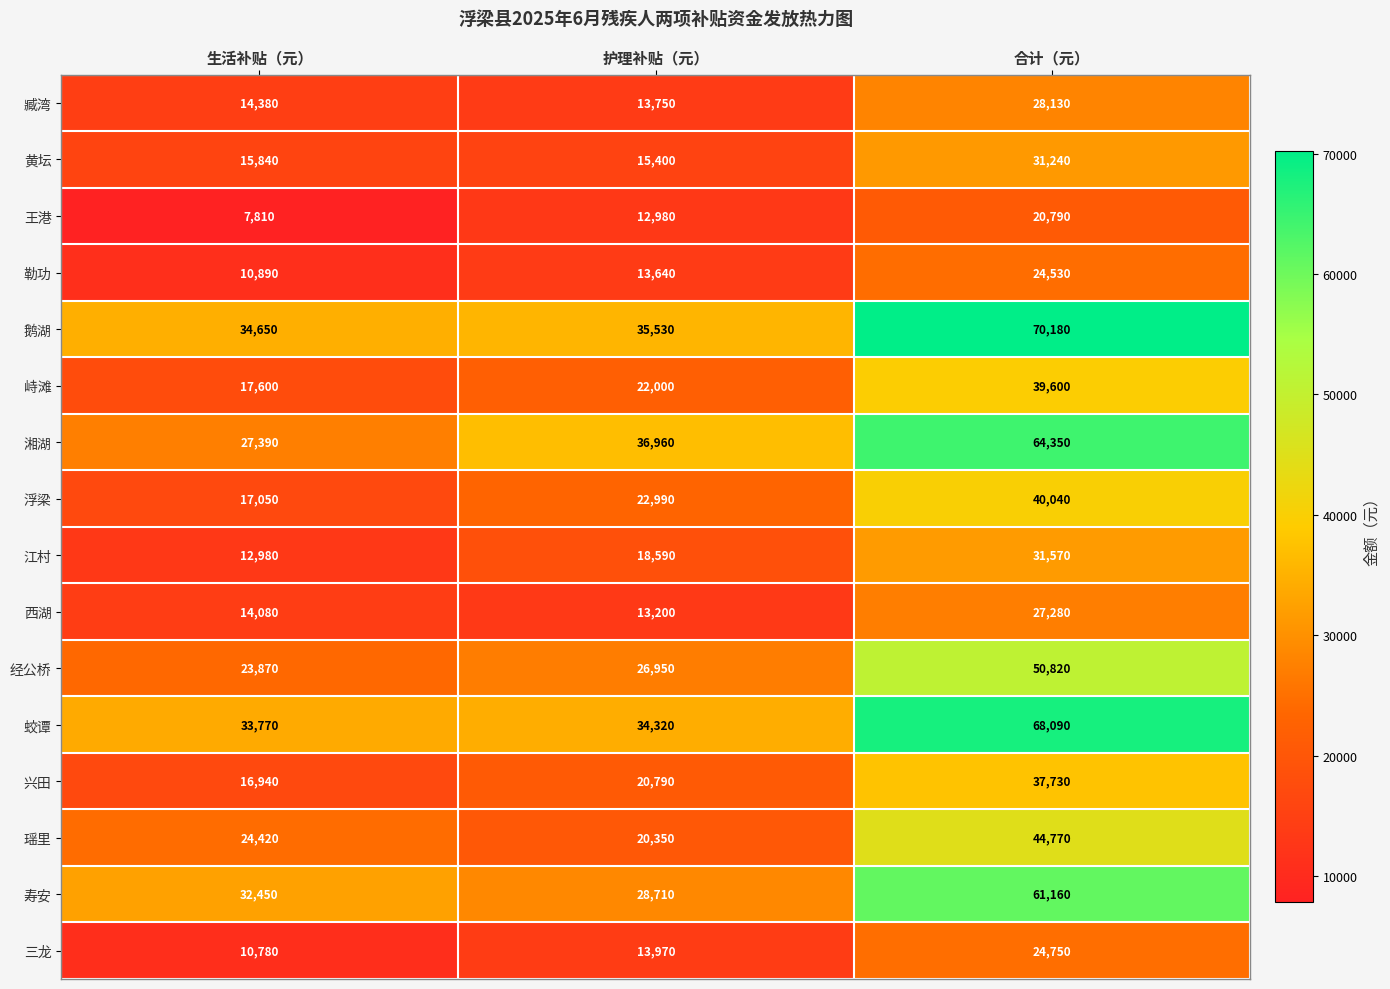

Which series has the largest total across all categories?

鹅湖